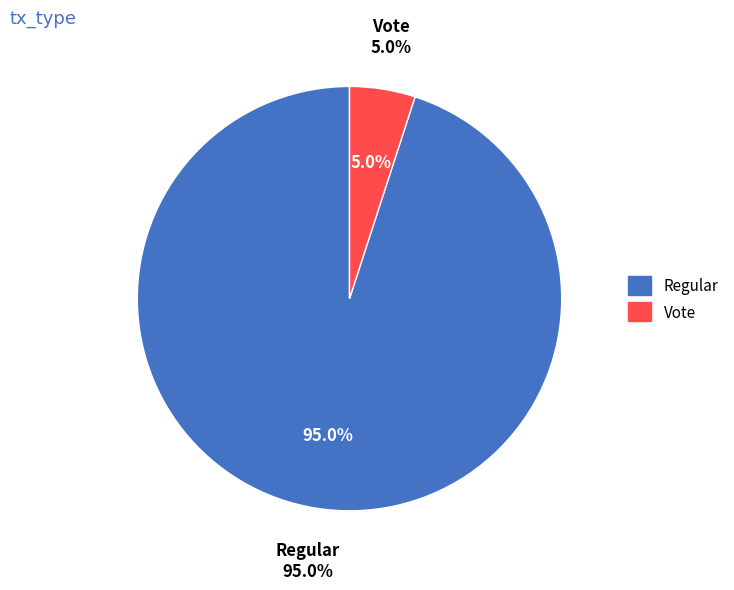

Which has a higher value, Vote or Regular?

Regular